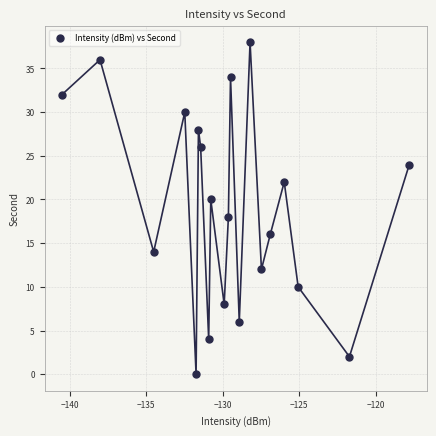

What is the range of Y values (max minus min)?

38